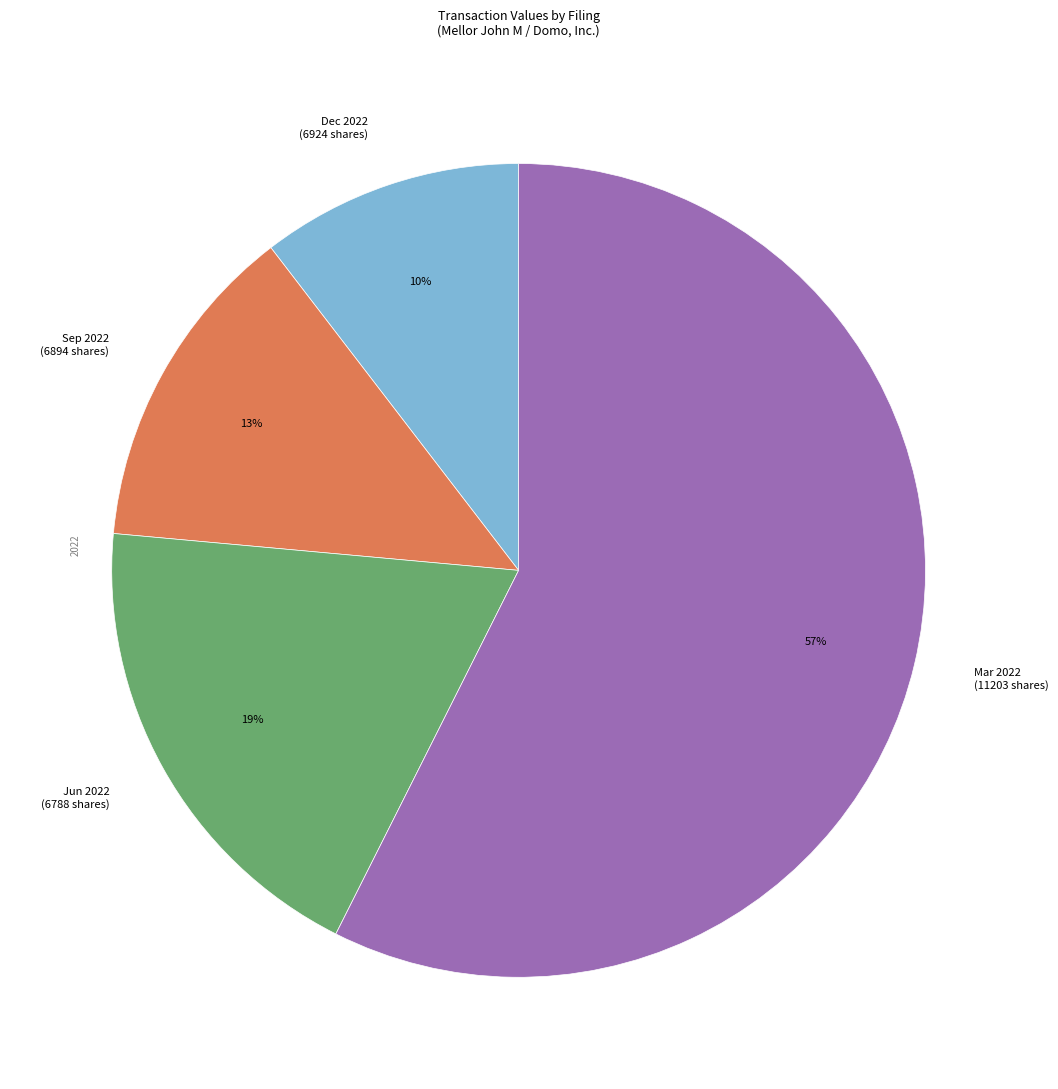

Which category has the smallest portion of the pie?

Dec 2022 (6924 shares)